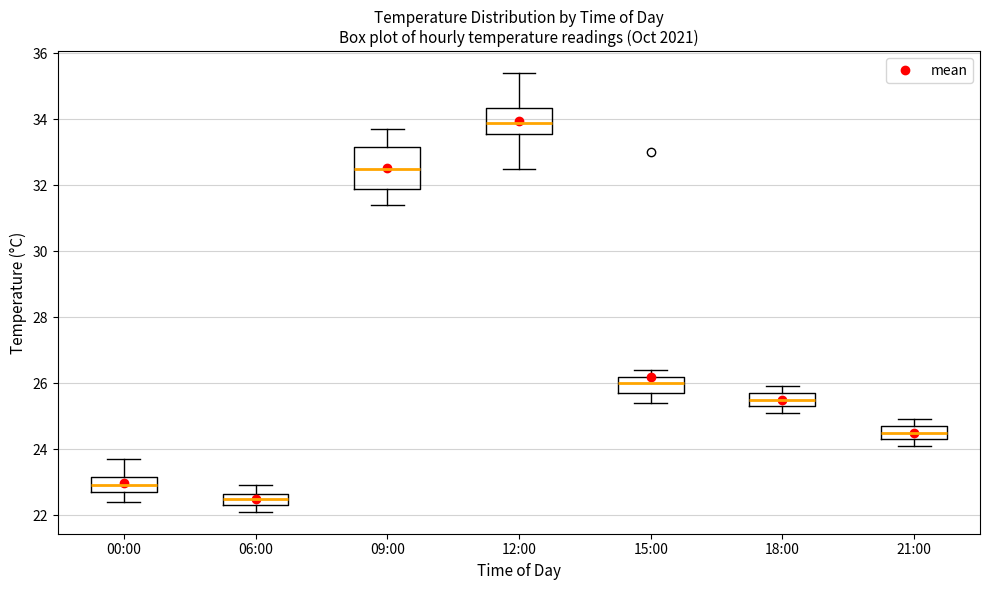

Reading left to right, transcribe this box plot: for each box, give where its median line is, the range the box spans, and where its two whiskers end, as read against the y-axis. The values are not printed on the chart, so give them approximately, as read against the axis.

00:00: median 23.0, box 22.8 to 23.2, whiskers 22.4 to 23.8
06:00: median 22.6 (inside the box), box 22.4 to 22.6, whiskers 22.2 to 23.0
09:00: median 32.6, box 32.0 to 33.2, whiskers 31.4 to 33.8
12:00: median 34.0, box 33.6 to 34.4, whiskers 32.6 to 35.4
15:00: median 26.0, box 25.8 to 26.2, whiskers 25.4 to 26.4
18:00: median 25.6, box 25.4 to 25.8, whiskers 25.2 to 26.0
21:00: median 24.6, box 24.4 to 24.8, whiskers 24.2 to 25.0